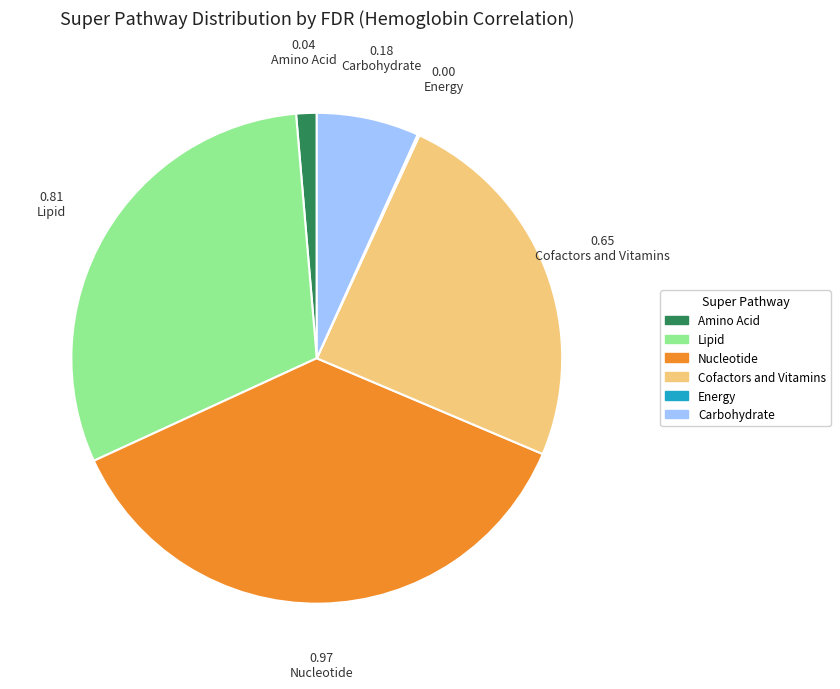

The Carbohydrate slice represents 7% of the pie. True or false?

True